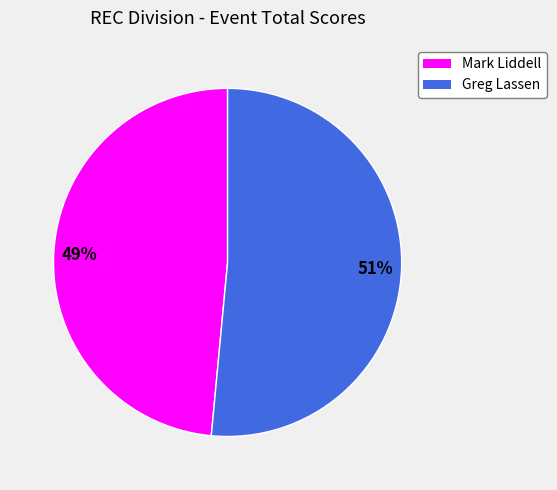

Which slice represents more than half of the pie?

Greg Lassen